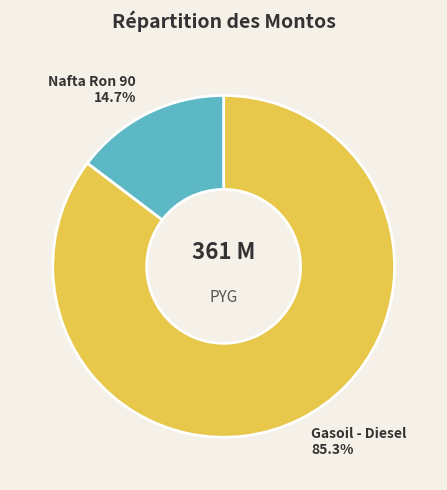

What percentage is NOT represented by Gasoil - Diesel?

14.7%